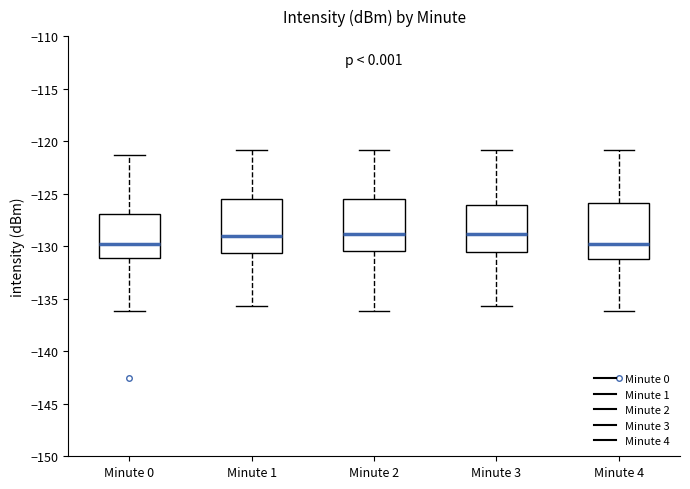

Reading left to right, transcribe this box plot: for each box, give where its median line is, the range the box spans, and where its two whiskers end, as read against the y-axis. The values are not printed on the chart, so give them approximately, as read against the axis.

Minute 0: median -130.0, box -131.0 to -127.0, whiskers -136.0 to -121.5
Minute 1: median -129.0, box -130.5 to -125.5, whiskers -135.5 to -121.0
Minute 2: median -129.0, box -130.5 to -125.5, whiskers -136.0 to -121.0
Minute 3: median -129.0, box -130.5 to -126.0, whiskers -135.5 to -121.0
Minute 4: median -130.0, box -131.0 to -126.0, whiskers -136.0 to -121.0